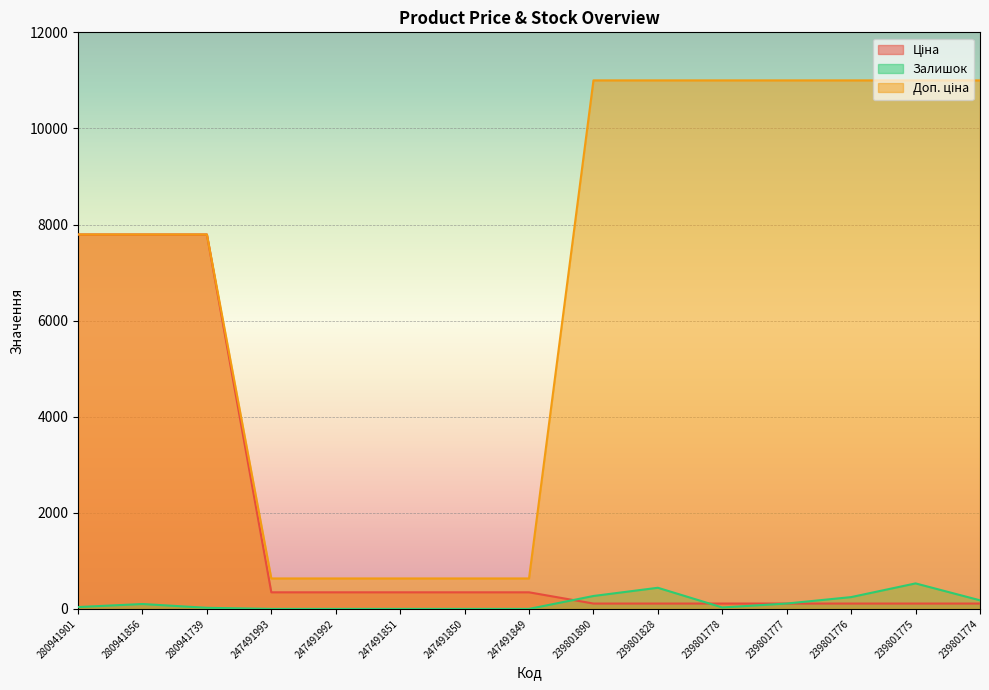

The Залишок series shows -252.5 at 247491851. True or false?

False